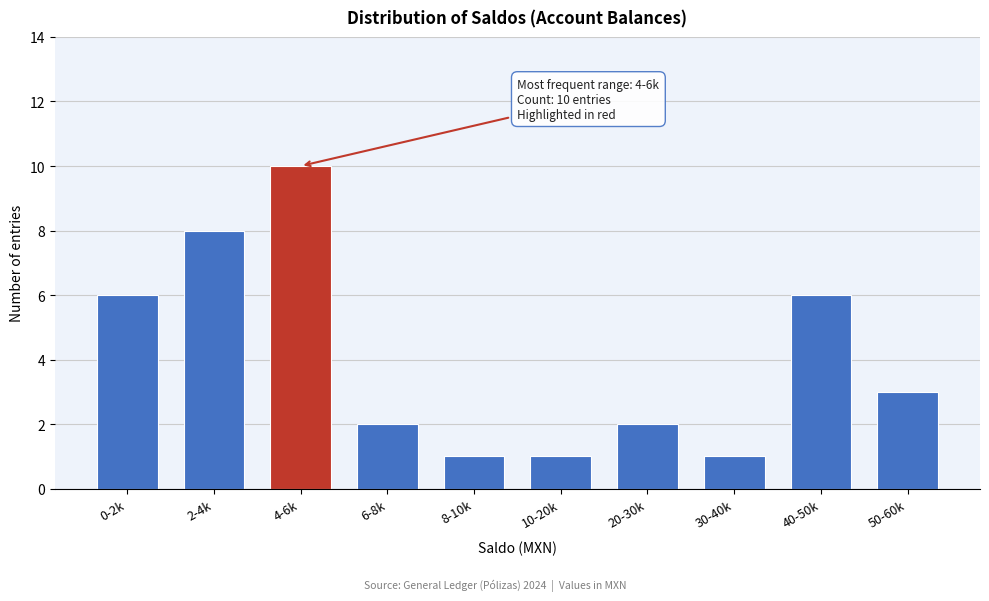

Reading left to right, transcribe all the data shown in this chart.

0-2k=6	2-4k=8	4-6k=10	6-8k=2	8-10k=1	10-20k=1	20-30k=2	30-40k=1	40-50k=6	50-60k=3